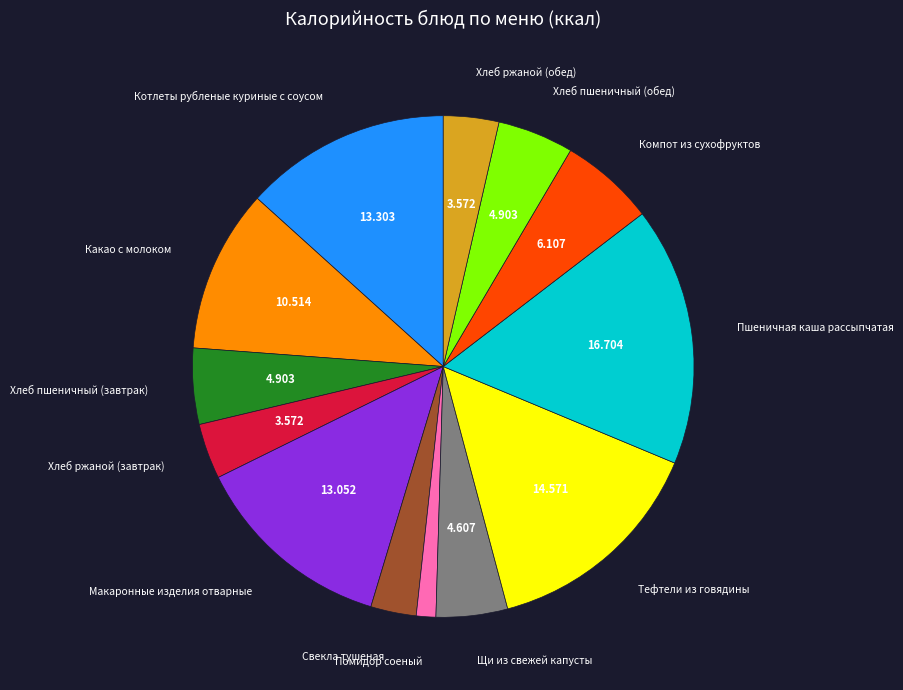

Is there any slice that represents more than half of the pie?

No